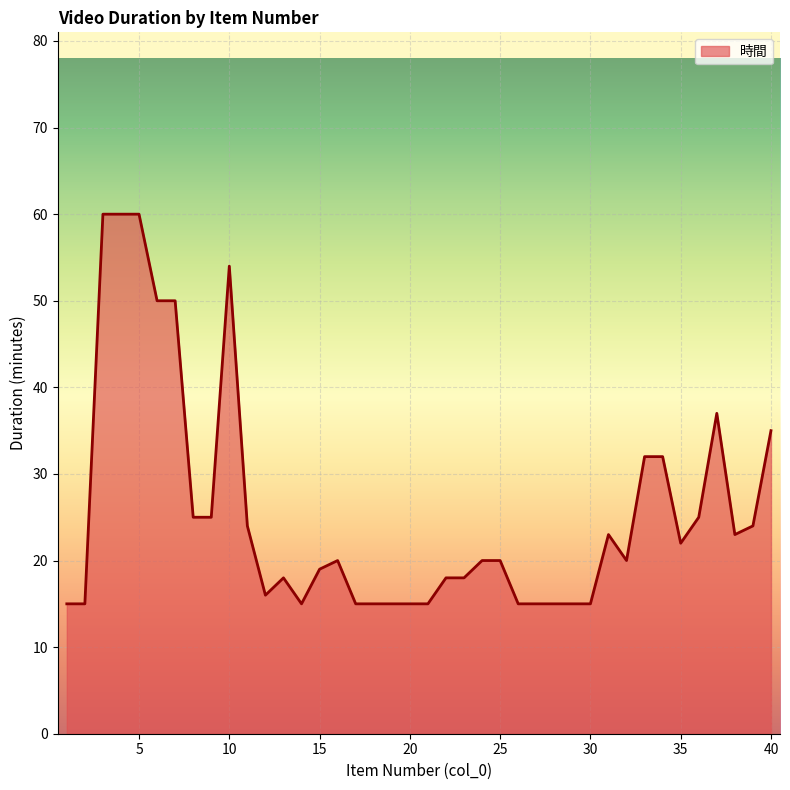

What is the difference between the maximum and minimum values?

45